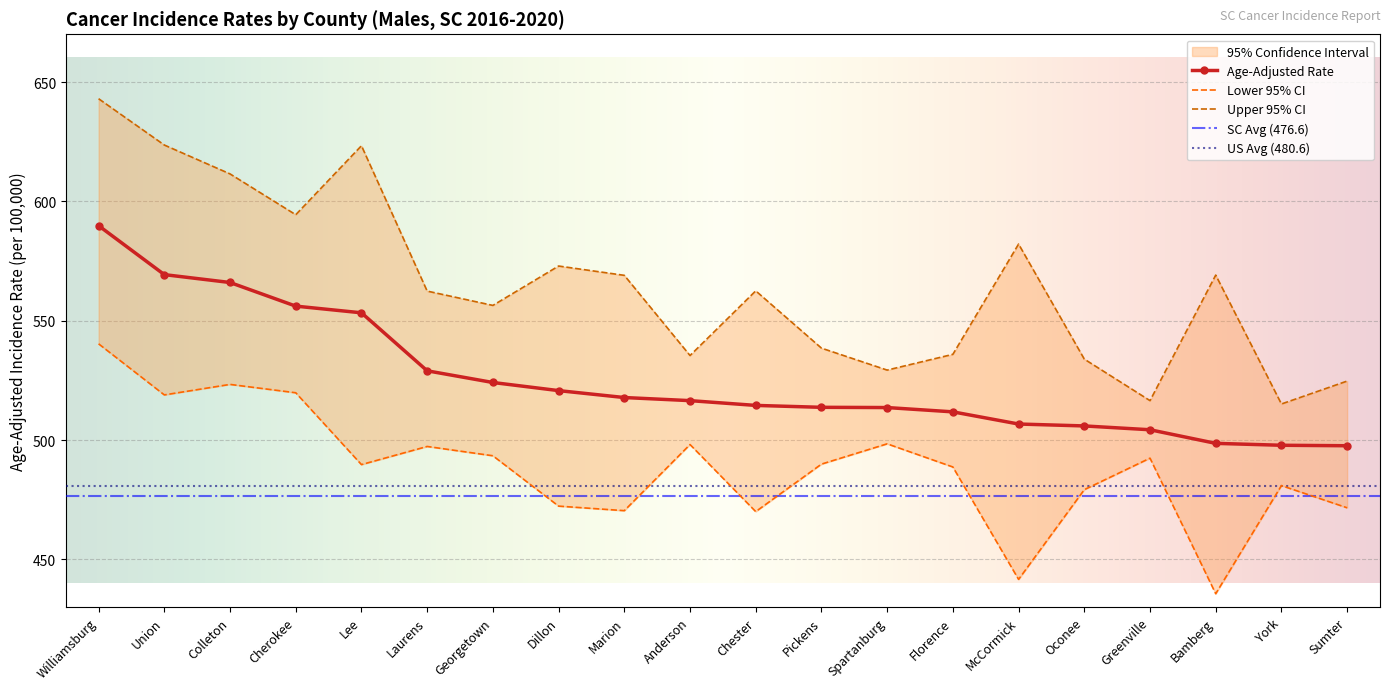

The value of Age-Adjusted Rate at Cherokee is 556.1. True or false?

True